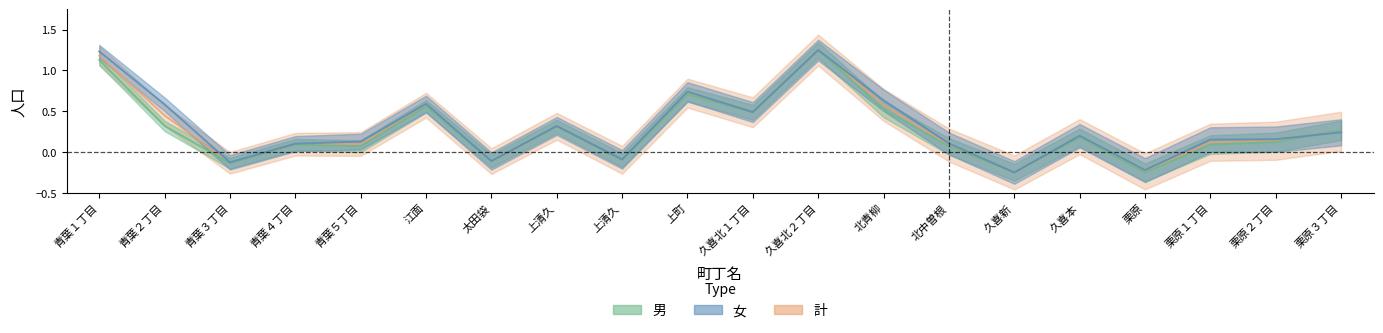

What are all the series names shown in the legend?

女, 男, 計